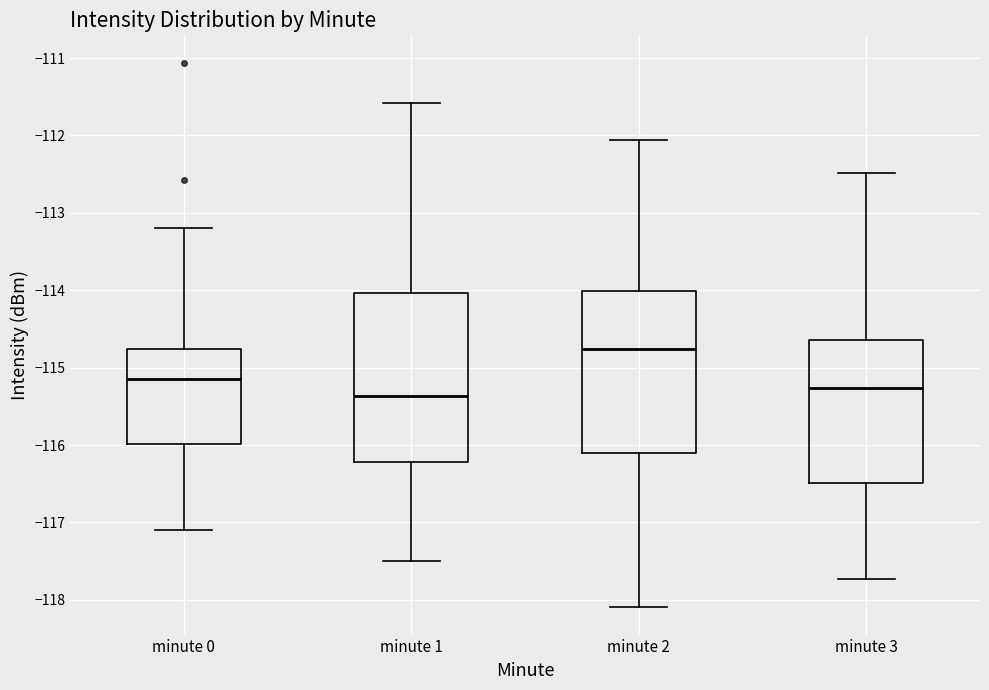

Where is the lower edge of the box for minute 3 on the y-axis? The values are not printed on the chart, so give them approximately, as read against the axis.

-116.5